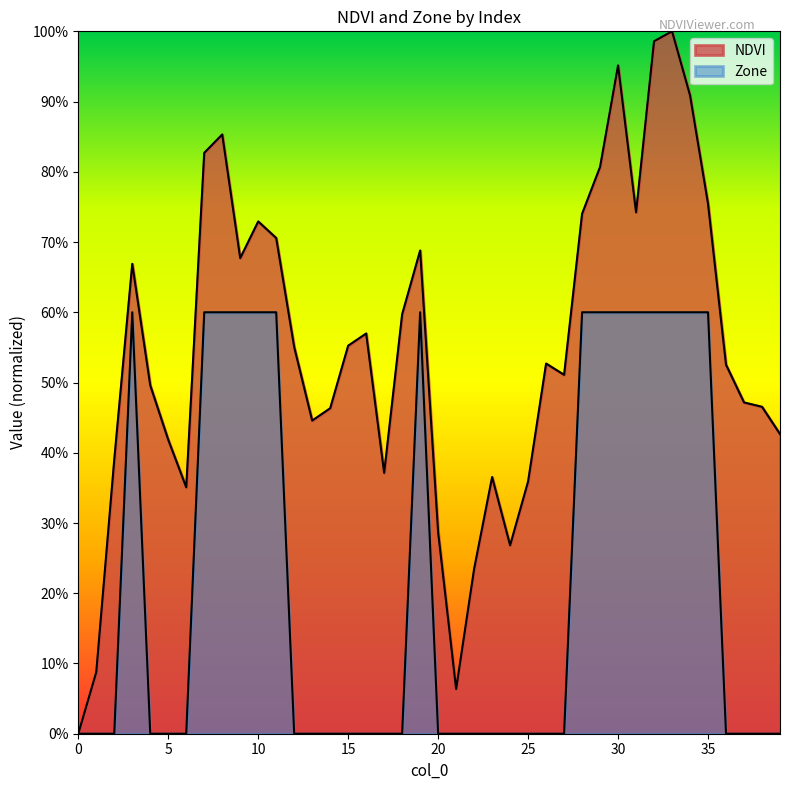

At how many categories does at least one series exceed 0?

39